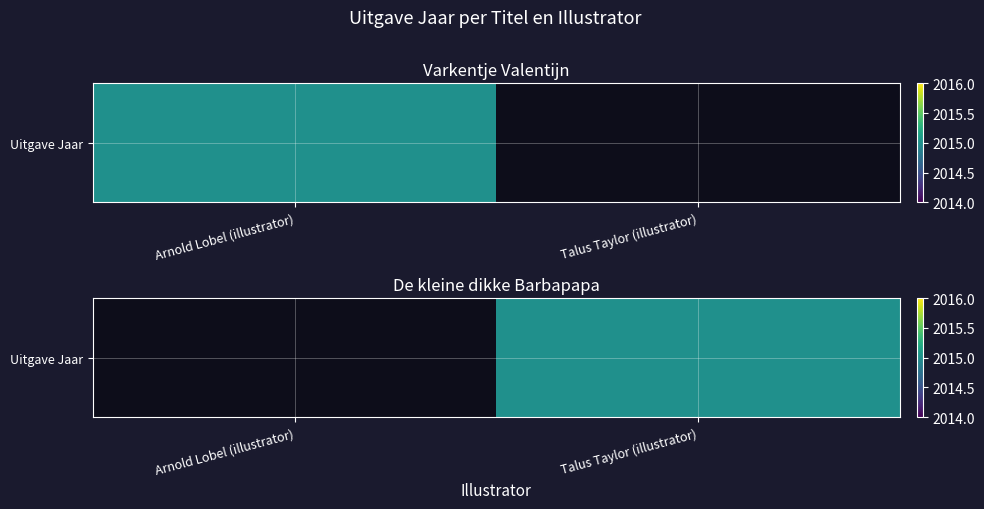

What is the minimum value shown in the chart?

2015.0